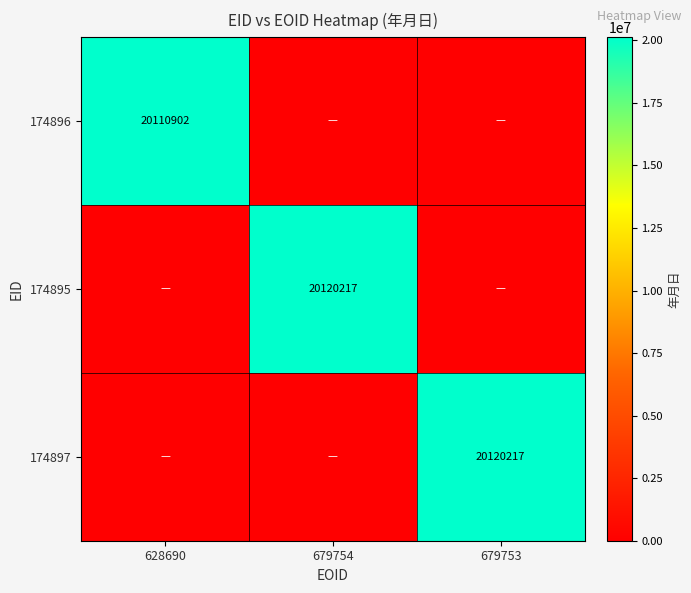

True or false: 174896 has a value of 20110902 at 628690.

True